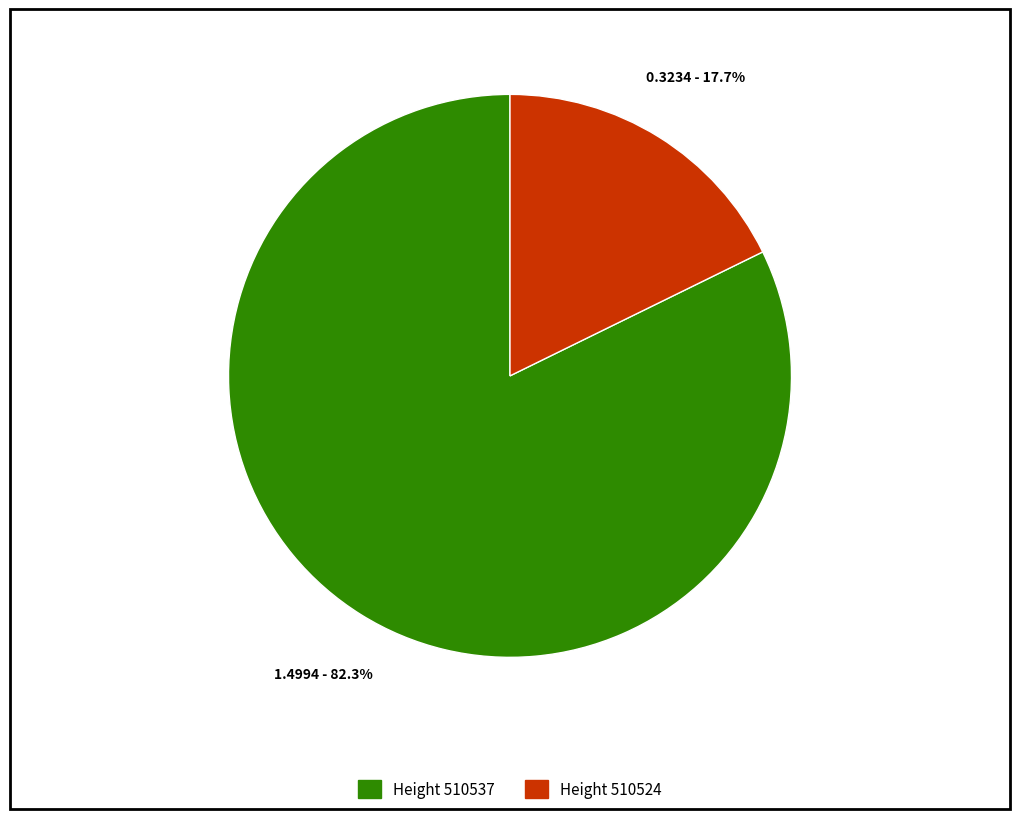

What is the smallest slice in the pie chart?

Height 510524